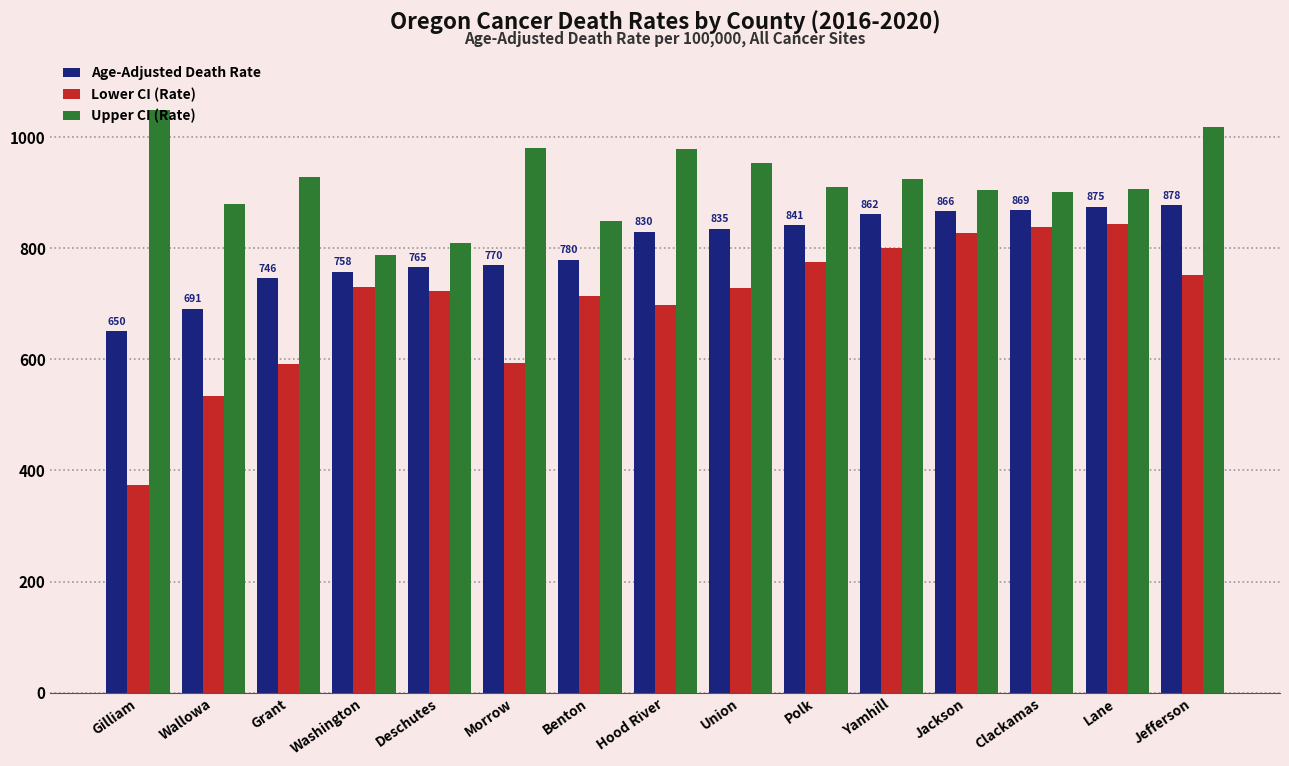

At how many categories does at least one series exceed 774?

15